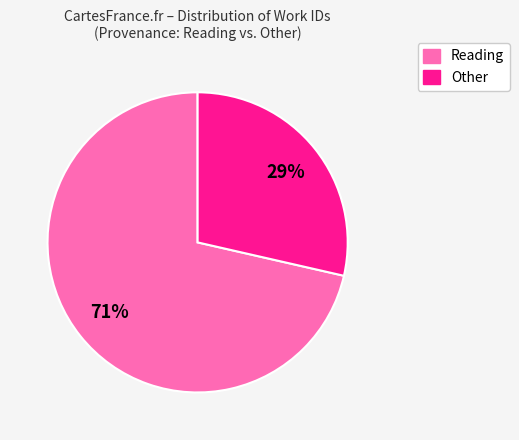

Is there a majority slice in this chart?

Yes